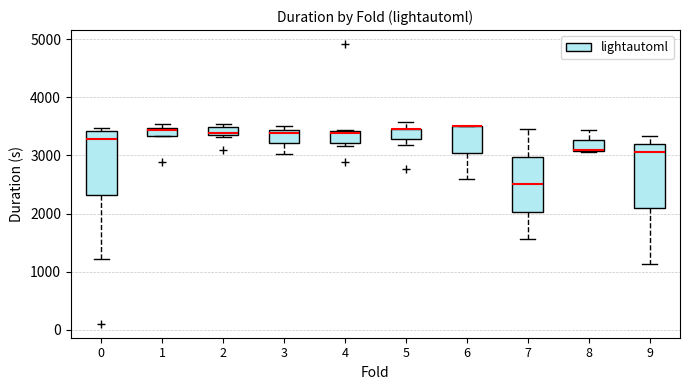

Where is the lower edge of the box at x = 3 on the y-axis? The values are not printed on the chart, so give them approximately, as read against the axis.

3200